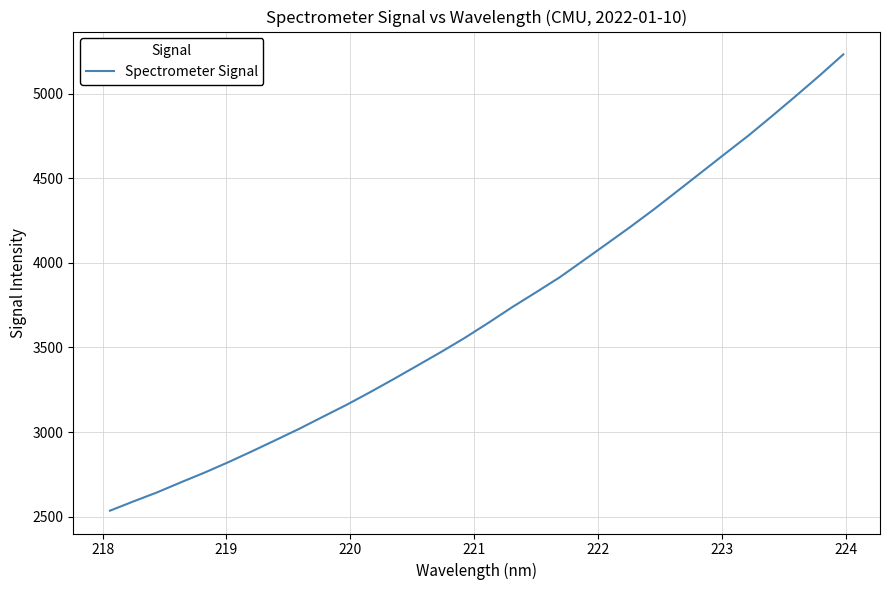

What is the smallest value displayed?

2534.5